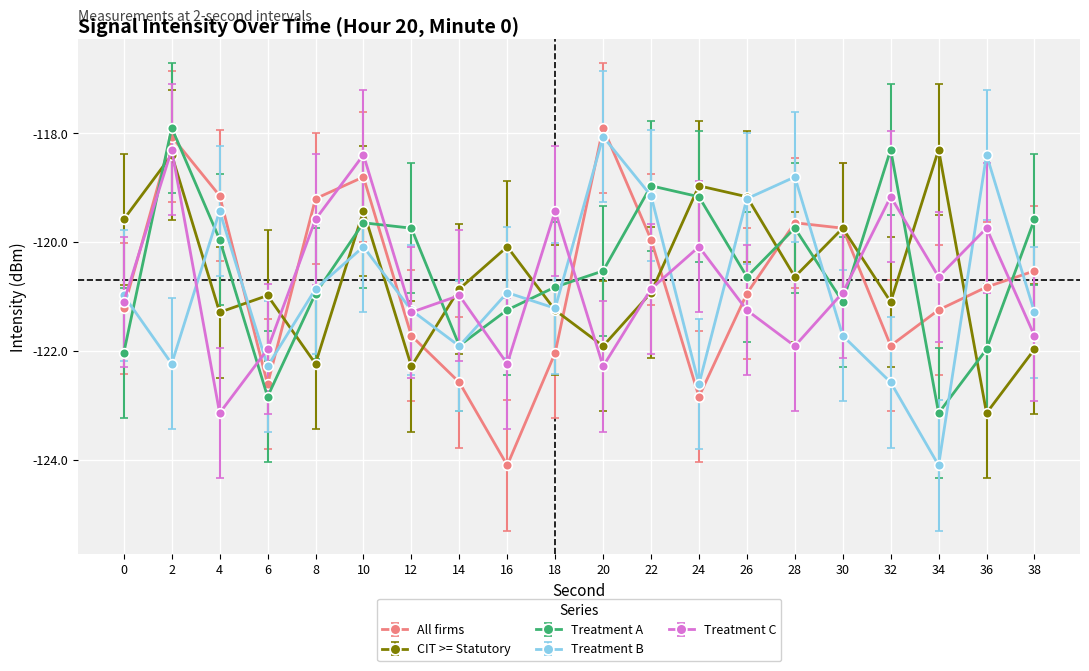

What is the greatest value displayed?

-117.9